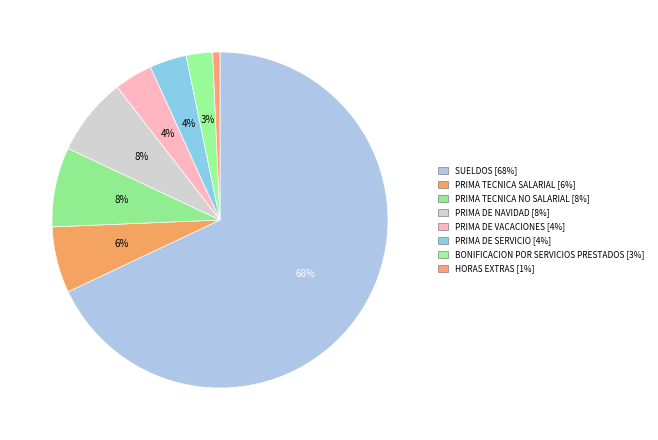

To the nearest percent, what percentage of the pie is PRIMA TECNICA NO SALARIAL?

8%